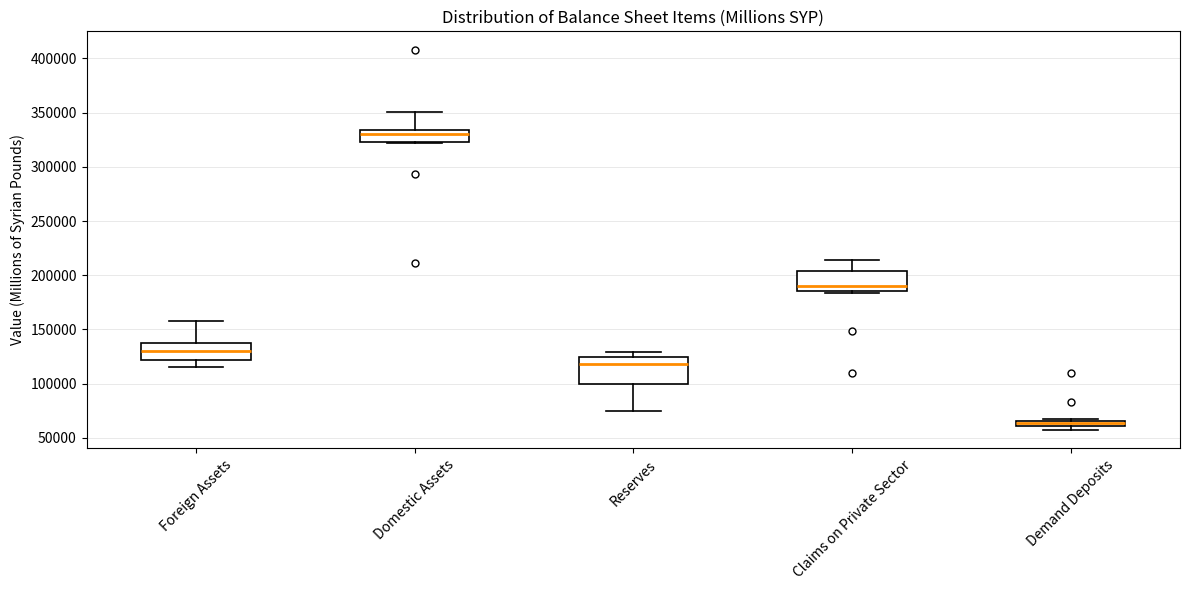

Where does the upper whisker of the box for Domestic Assets end on the y-axis? The values are not printed on the chart, so give them approximately, as read against the axis.

350000